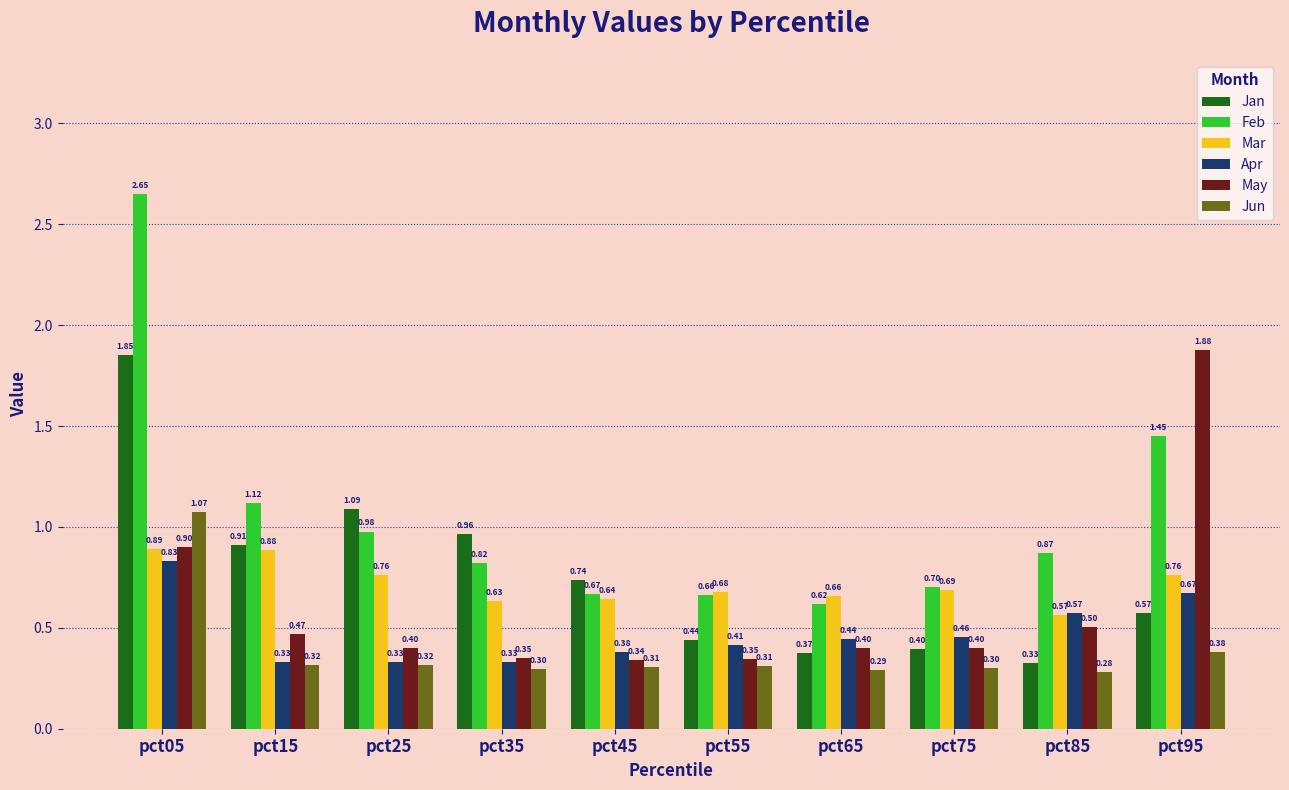

Are the bars grouped side by side (vs. stacked)?

Yes